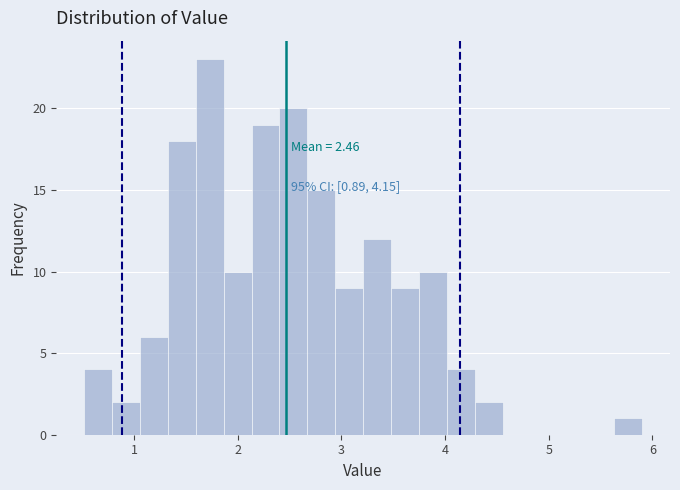

Around what value on the x-axis is the tallest bar? Give the approximate position of its centre, as read against the axis.

1.7